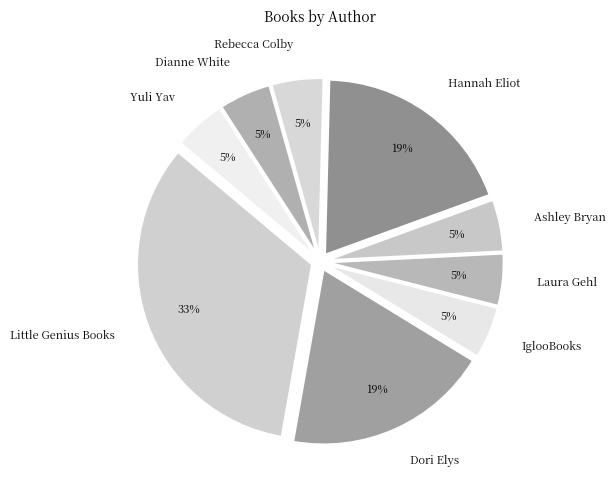

How many segments does this pie chart have?

9